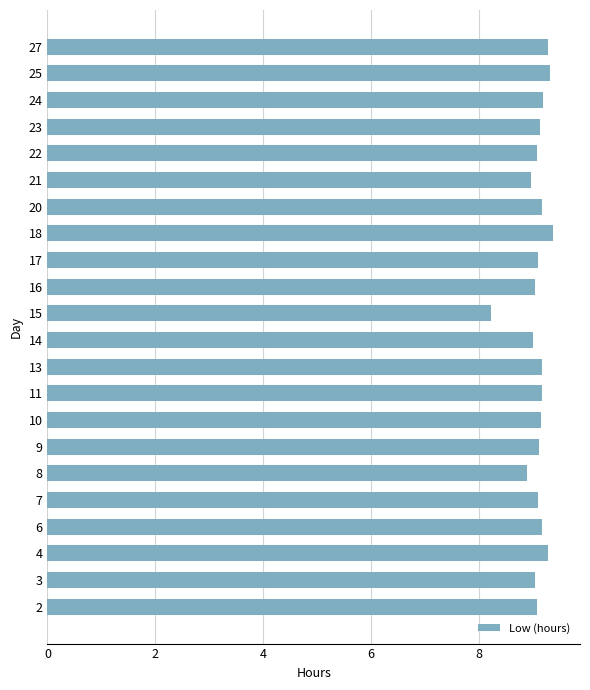

The chart shows a value of 9.2 at 11. True or false?

True